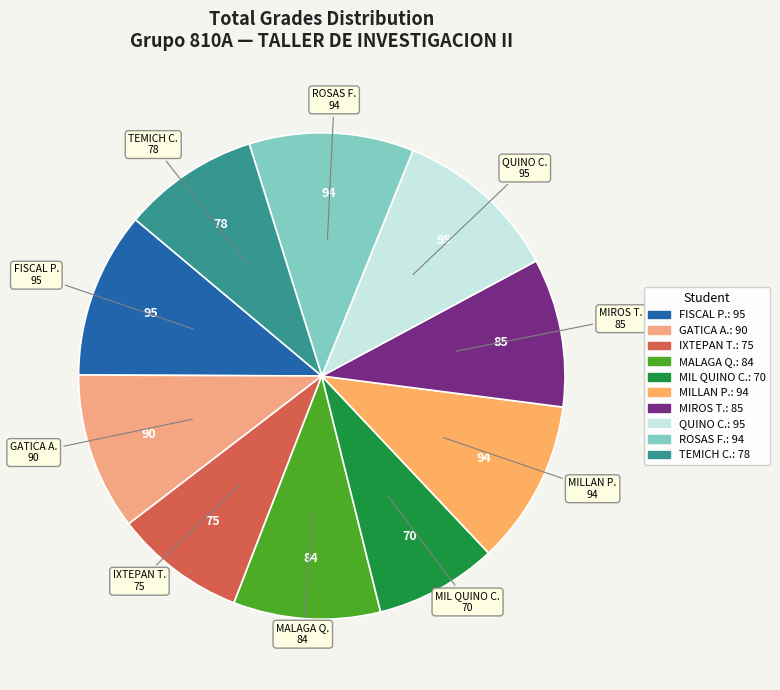

How many slices are in this pie chart?

10